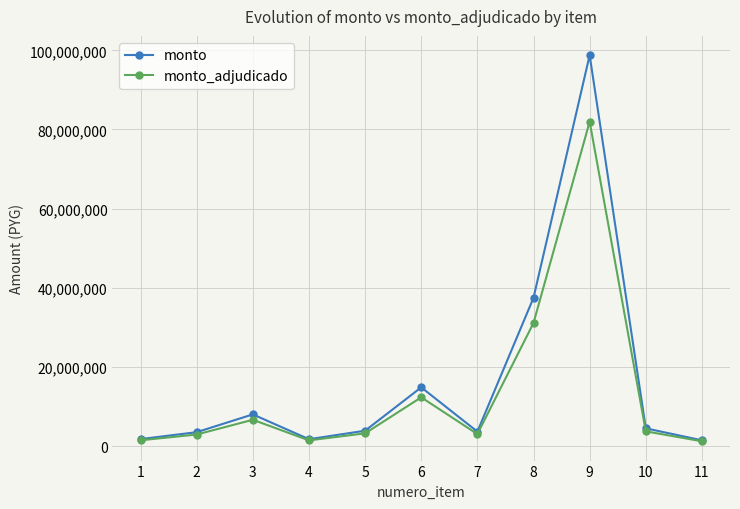

How many interior local peaks does the monto series have?

3